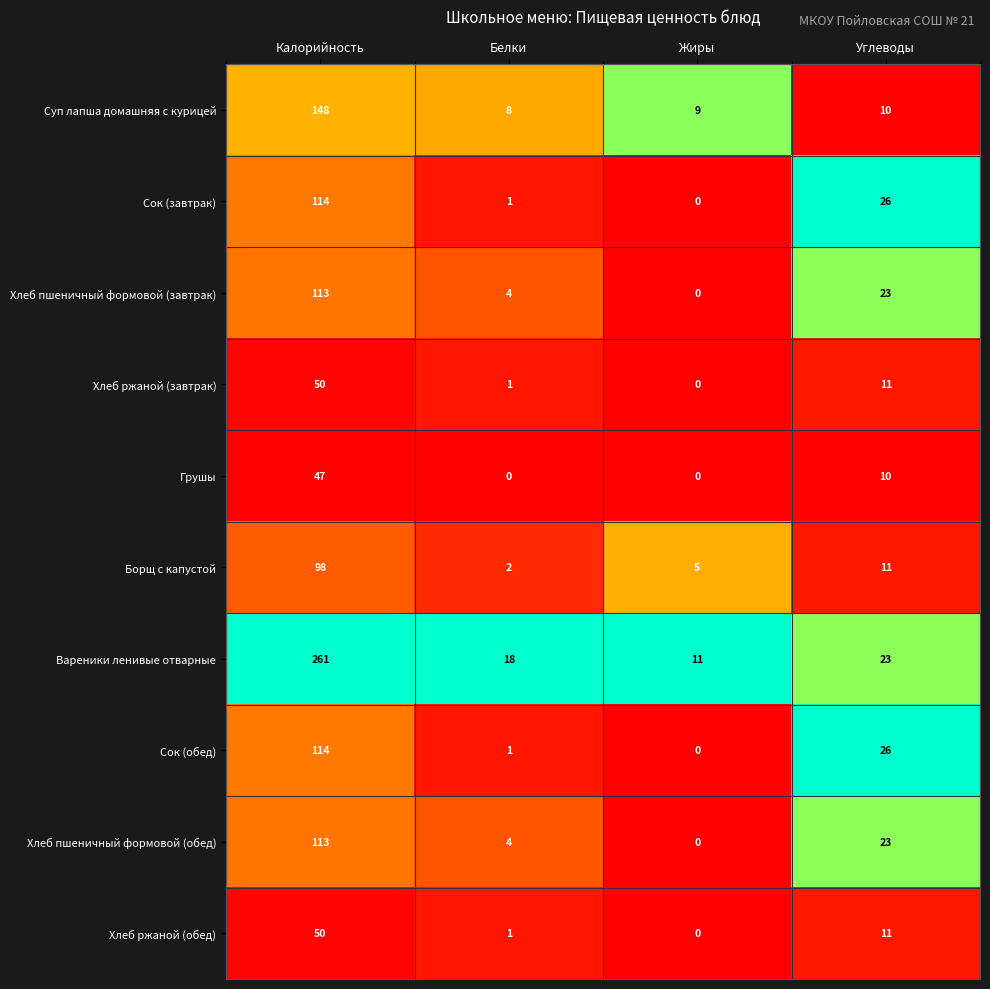

How many categories are shown in the chart?

4